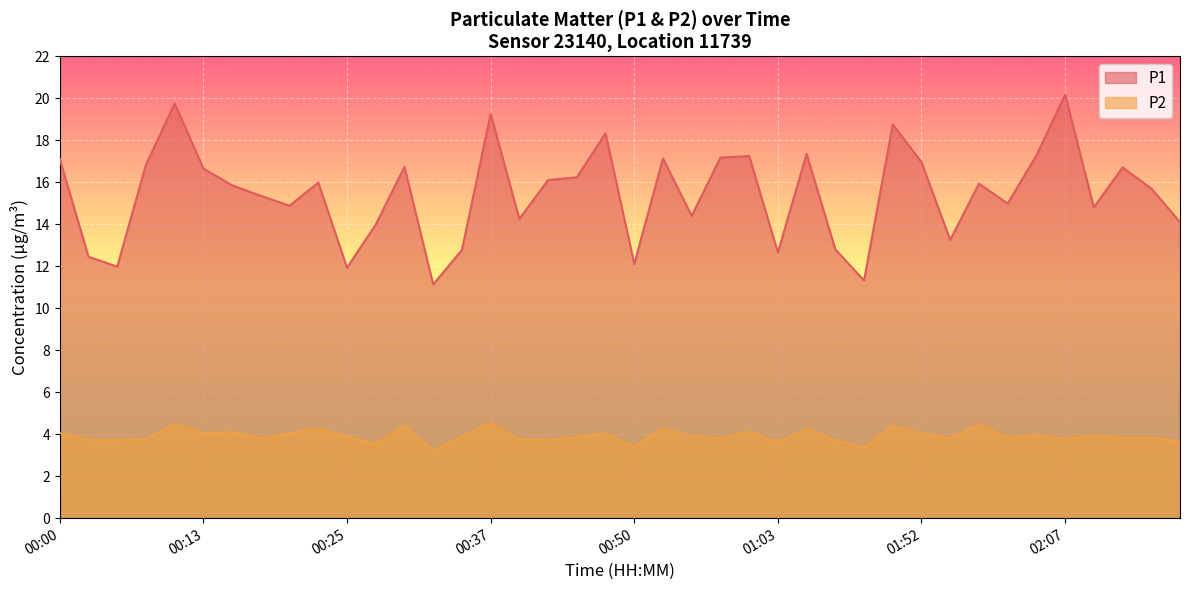

Which series changed the most between 00:50 and 02:18?

P1